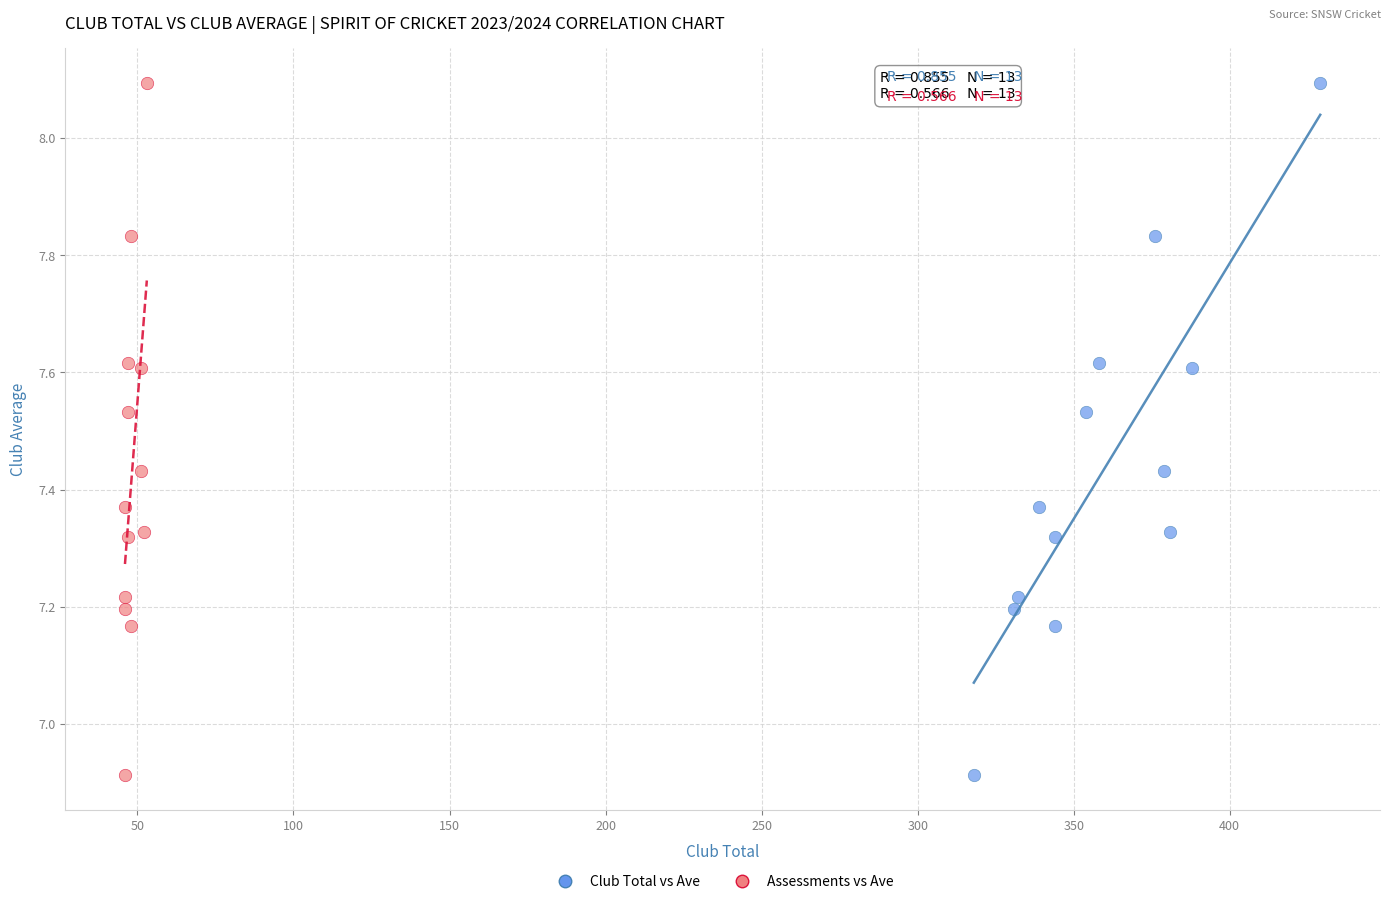

What are all the series names shown in the legend?

Club Total vs Ave, Assessments vs Ave